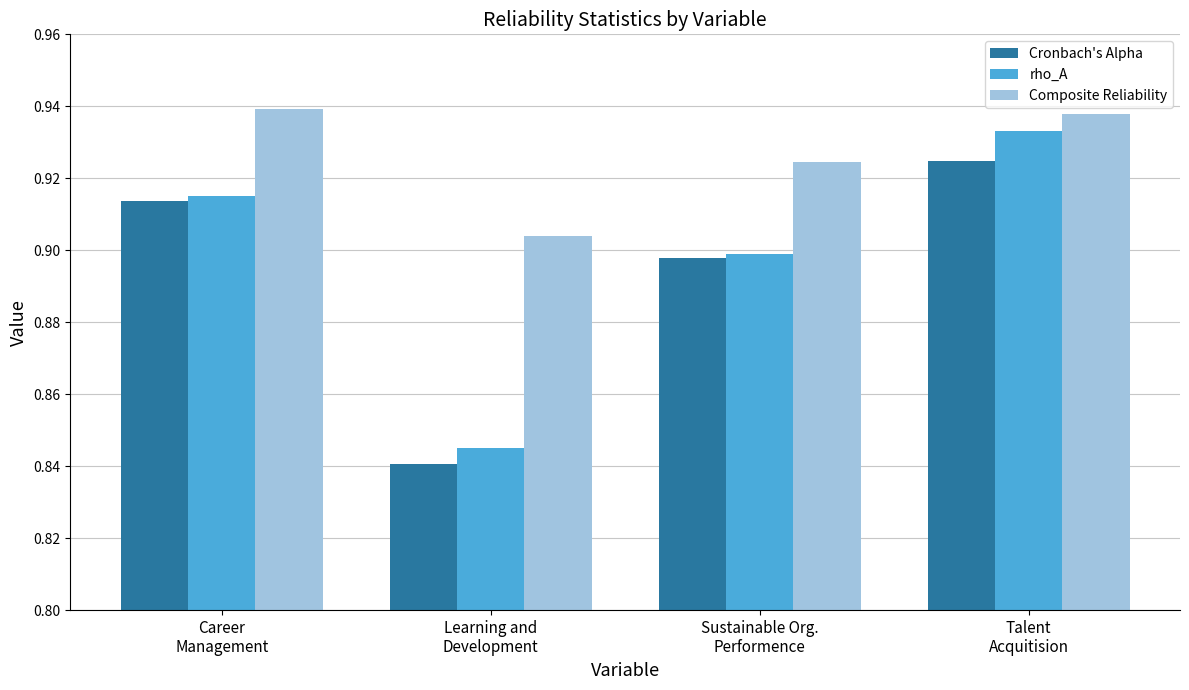

Which series has the largest range (max minus min)?

rho_A